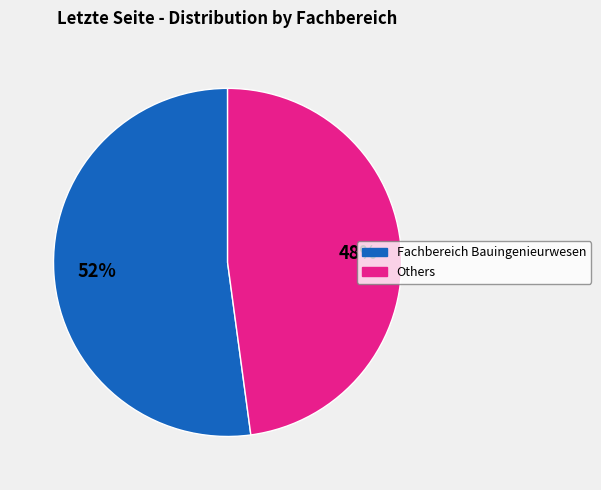

Is there a majority slice in this chart?

Yes